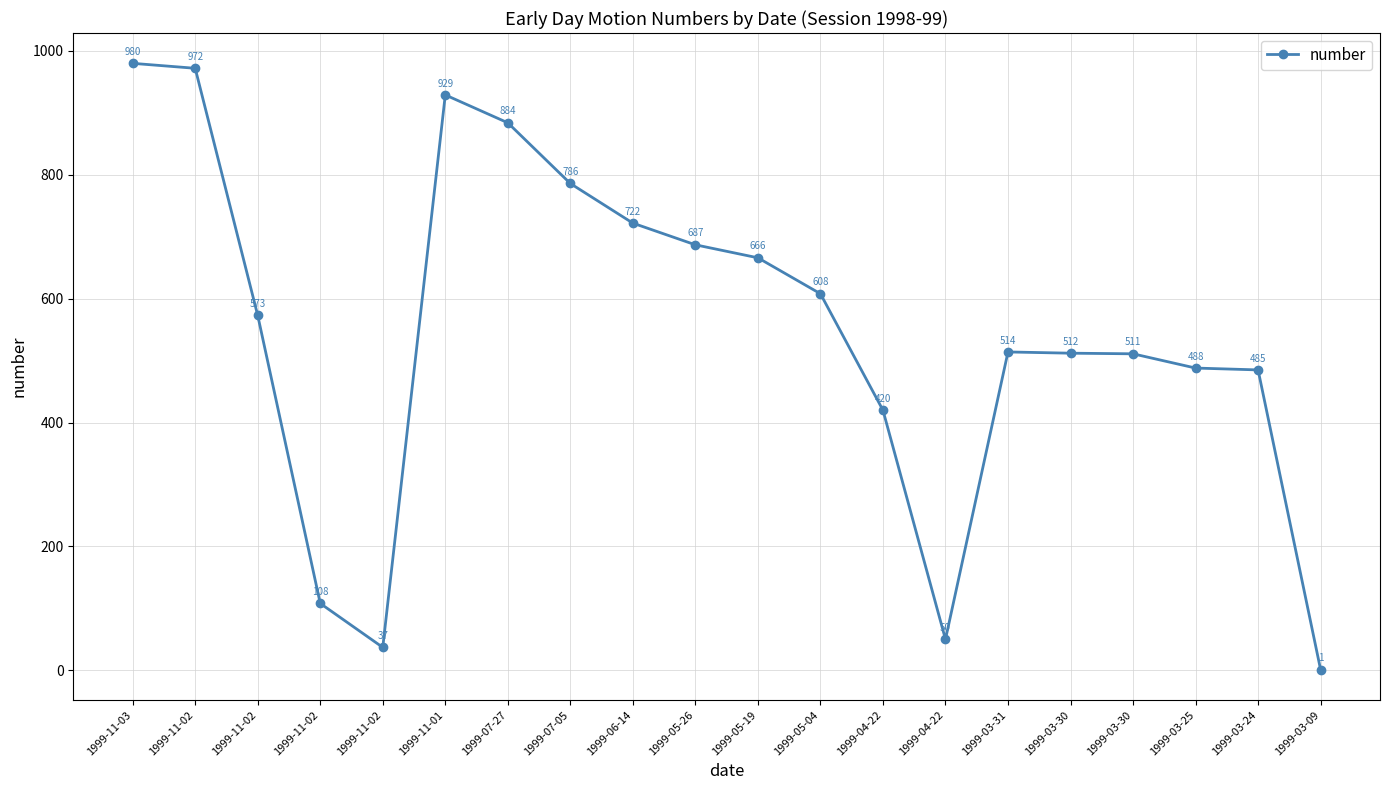

Rank the categories by value from highest to lowest.

1999-11-03, 1999-11-02, 1999-11-01, 1999-07-27, 1999-07-05, 1999-06-14, 1999-05-26, 1999-05-19, 1999-05-04, 1999-11-02, 1999-03-31, 1999-03-30, 1999-03-30, 1999-03-25, 1999-03-24, 1999-04-22, 1999-11-02, 1999-04-22, 1999-11-02, 1999-03-09